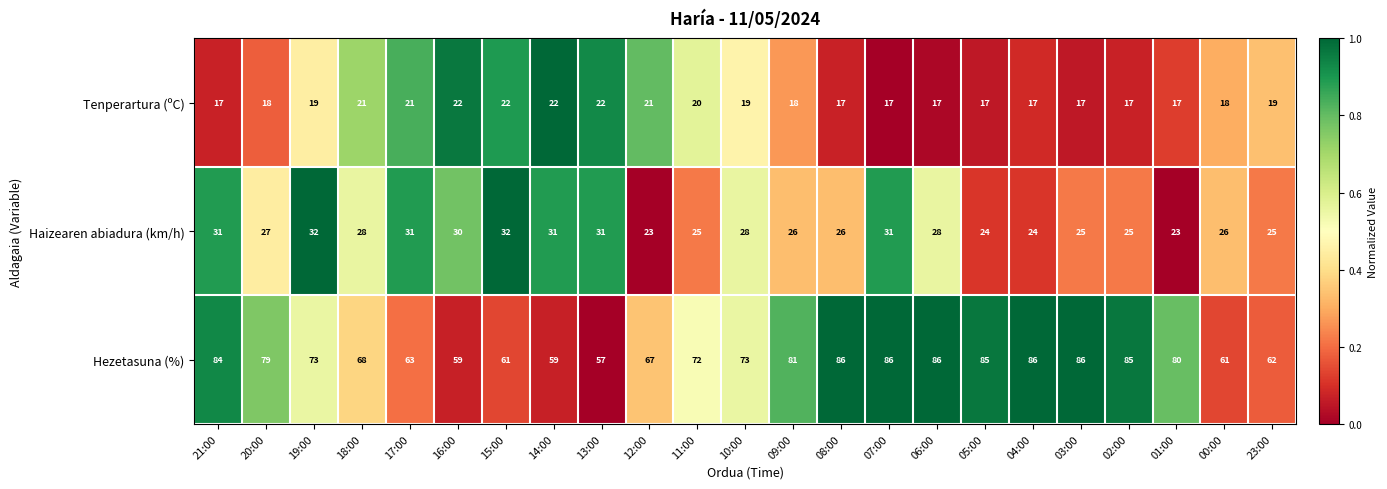

What is the total value across all series at 14:00?

112